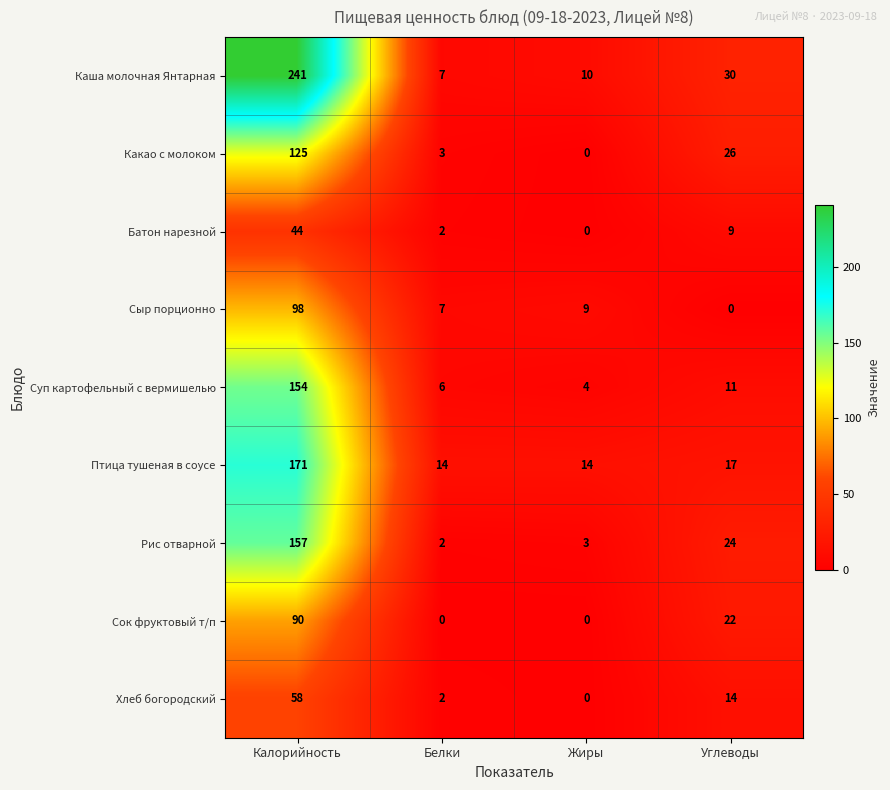

The Сыр порционно series shows 15 at Жиры. True or false?

False